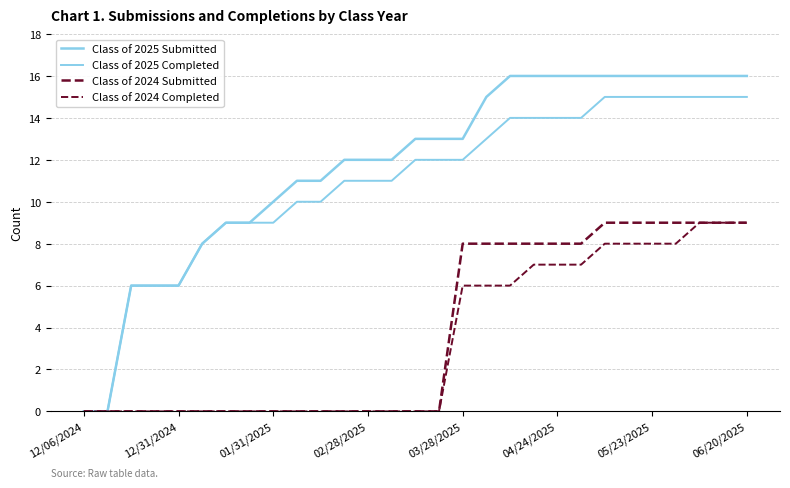

Does the chart have visible grid lines?

Yes